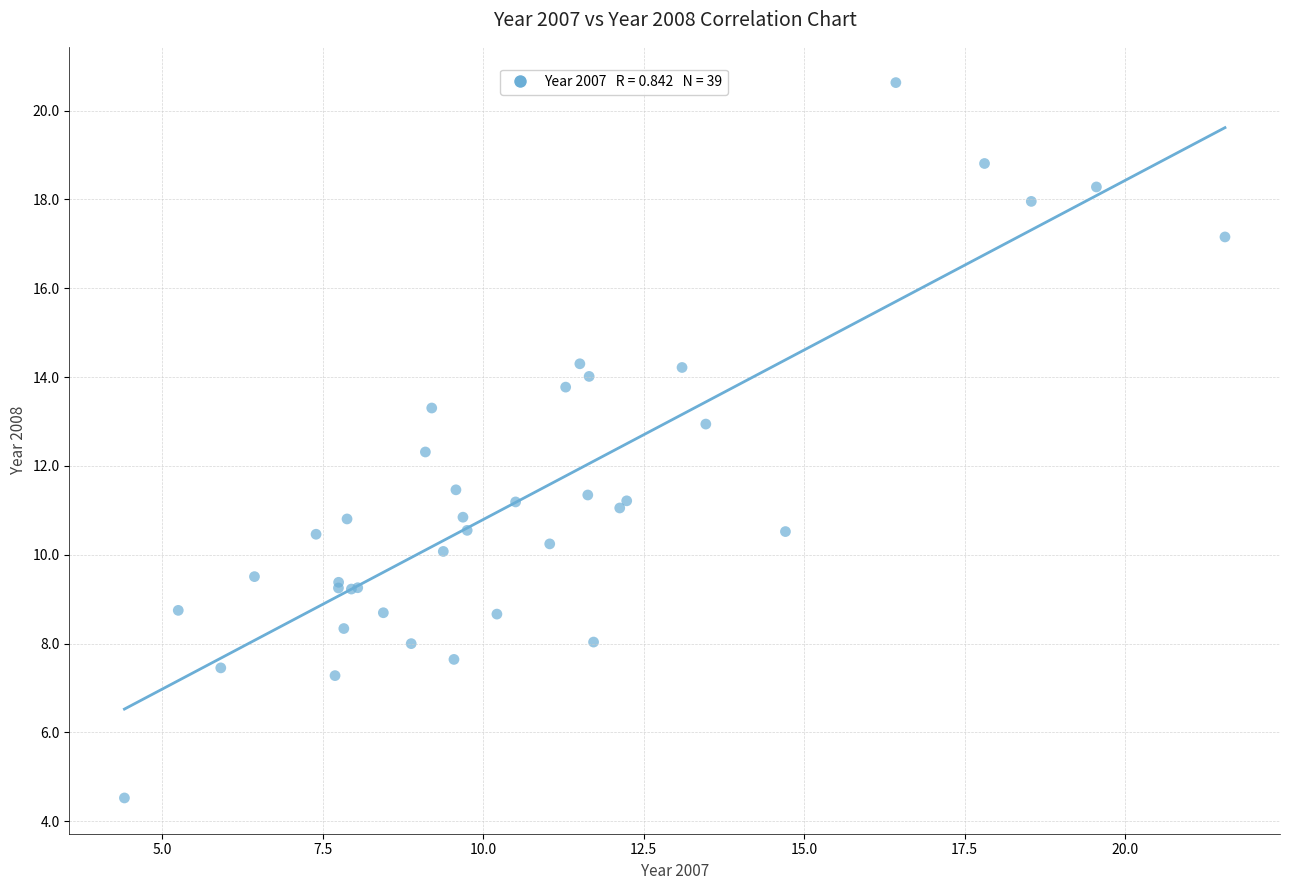

What Y value in the scatter plot is closest to 12?

12.3